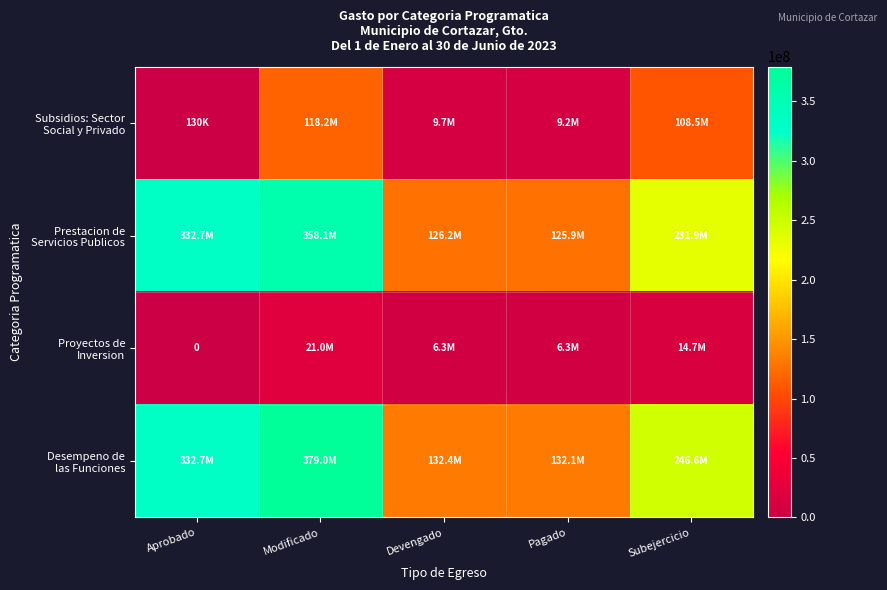

What value does the Subsidios: Sector Social y Privado series have at Modificado?

118216984.9